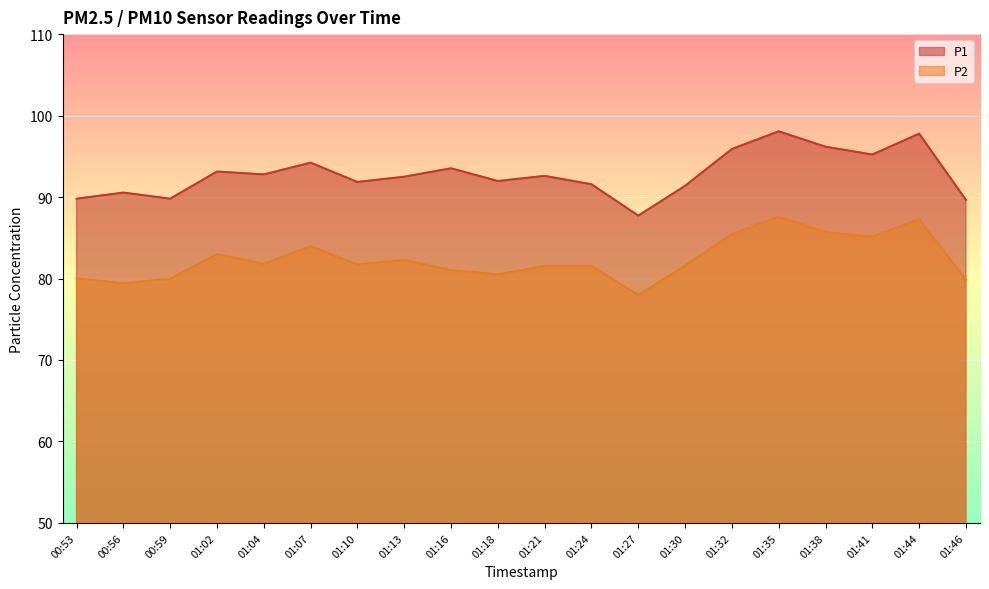

Read the P1 value at 01:24.

91.6